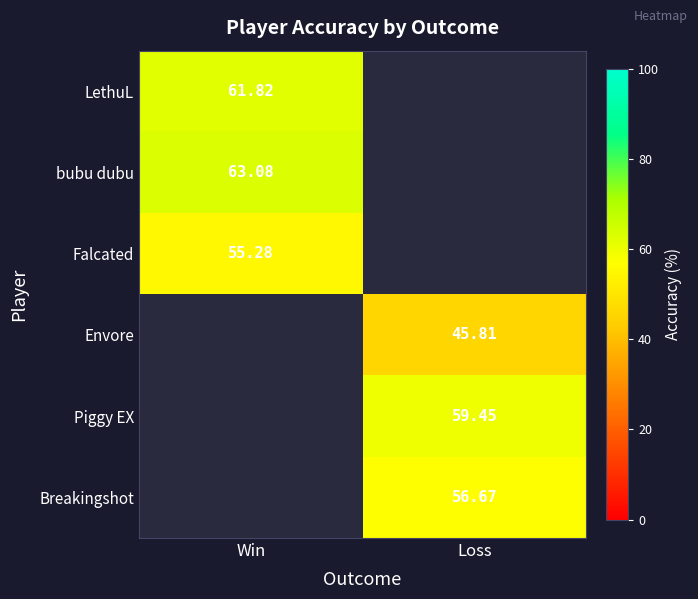

Where is LethuL nearest to the value 61?

Win